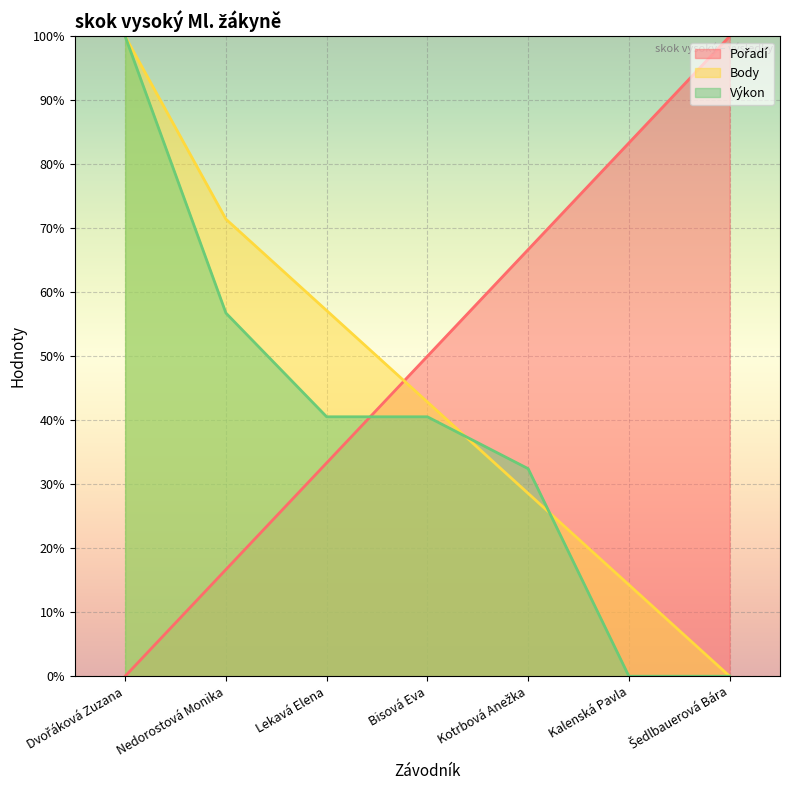

What is the total value across all series at Kotrbová Anežka?

127.7